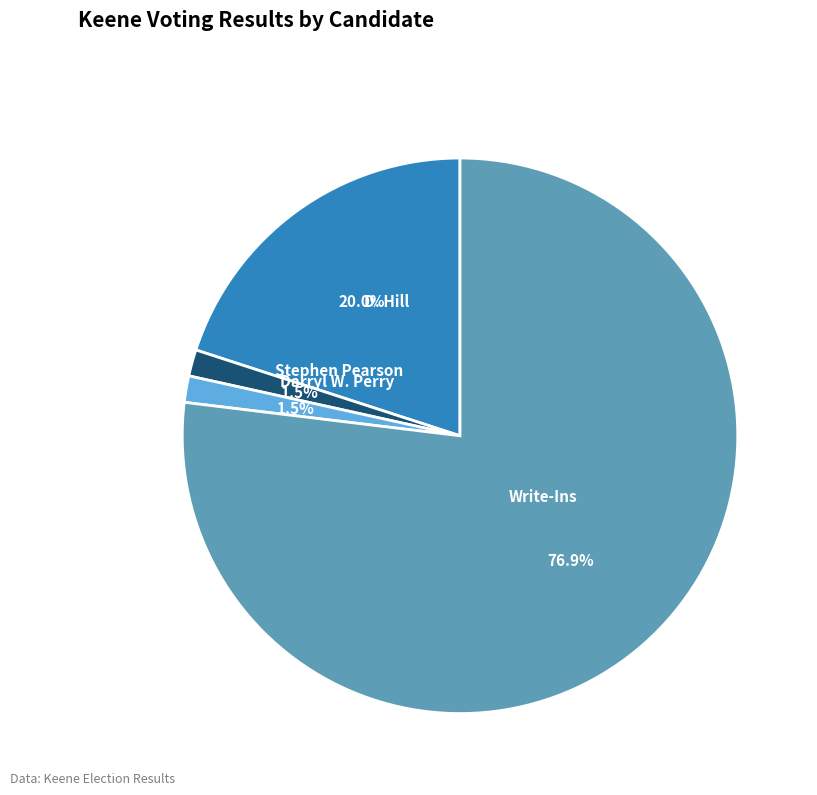

Is there a majority slice in this chart?

Yes